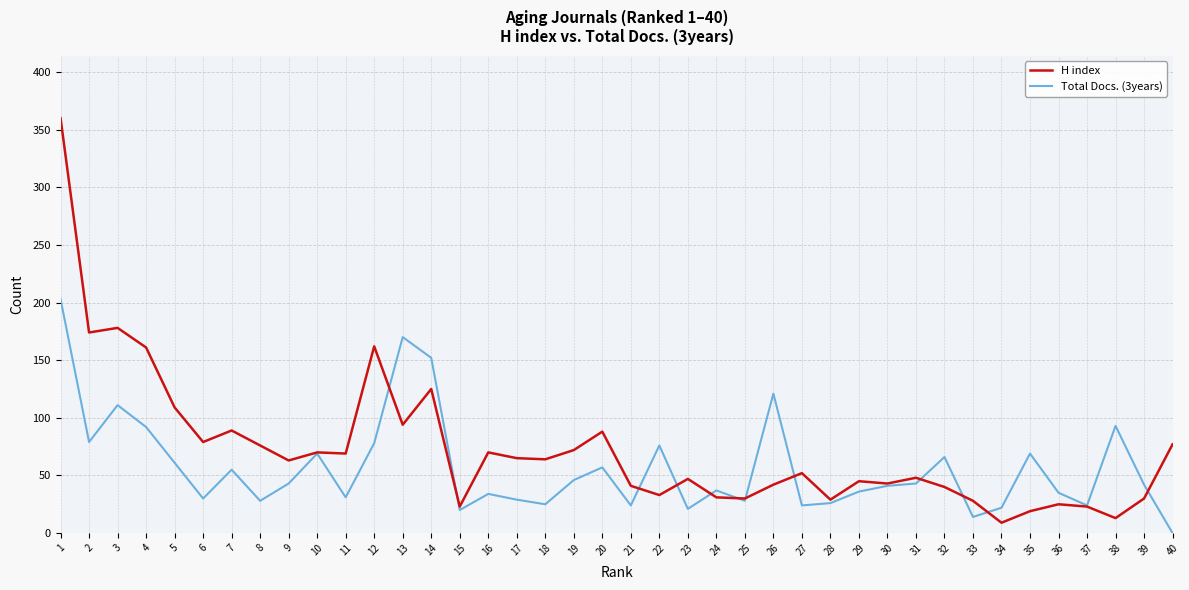

At 19, list the series in order from largest to smallest.

H index, Total Docs. (3years)